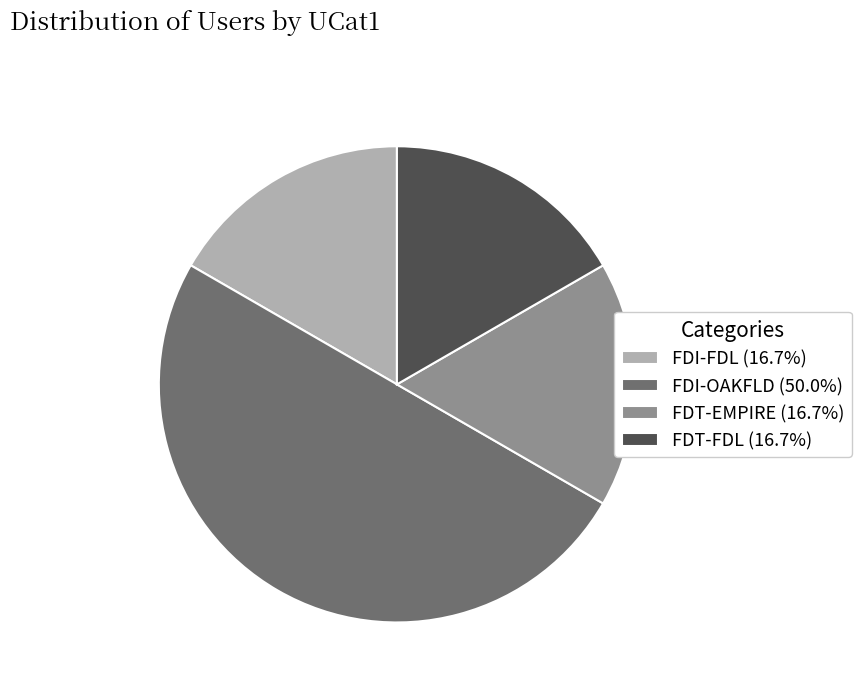

Do FDT-FDL (16.7%) and FDI-FDL (16.7%) together represent more than half of the pie?

No